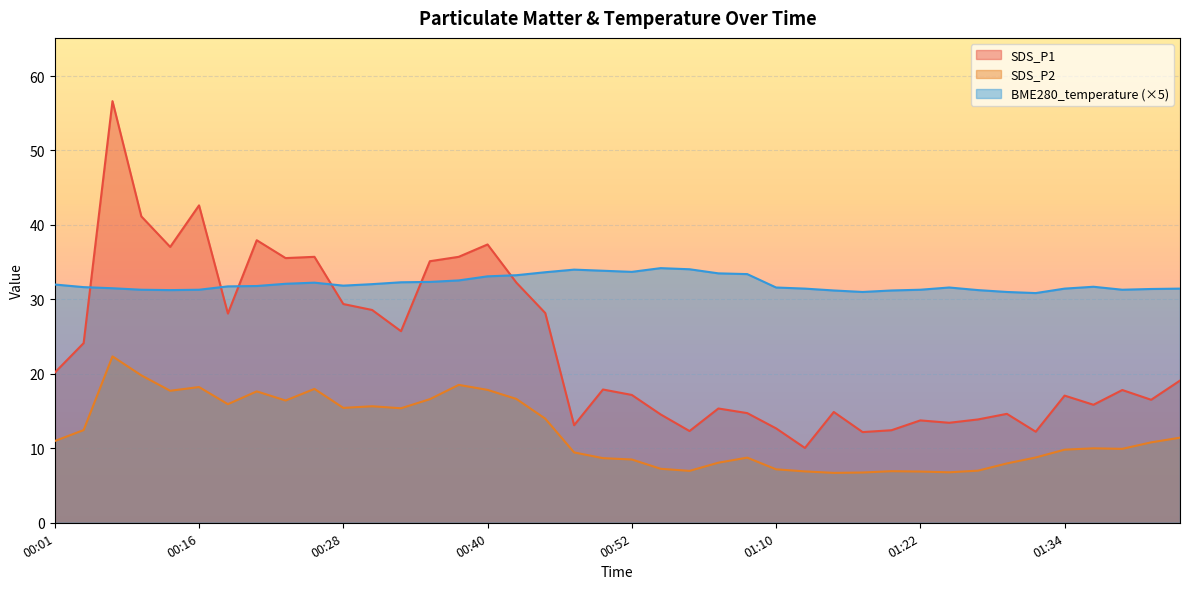

What is the difference between the BME280_temperature values at 01:24 and 00:20?

0.2